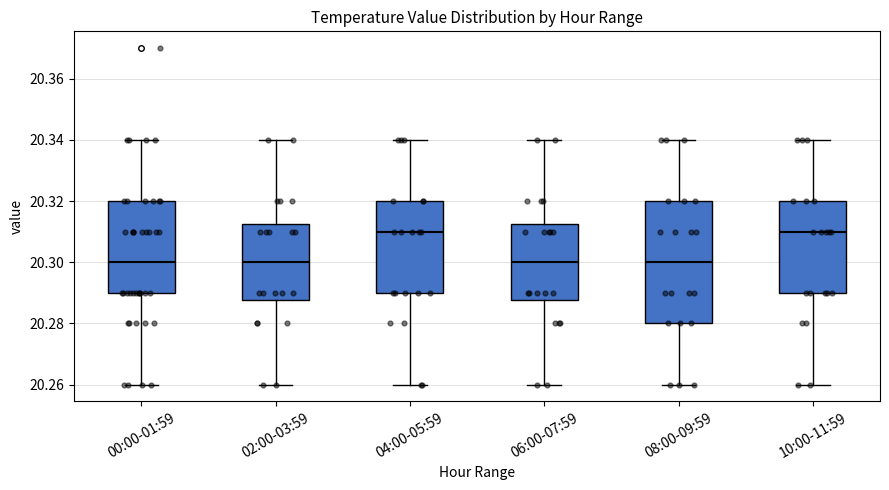

Reading left to right, transcribe this box plot: for each box, give where its median line is, the range the box spans, and where its two whiskers end, as read against the y-axis. The values are not printed on the chart, so give them approximately, as read against the axis.

00:00-01:59: median 20.300, box 20.290 to 20.320, whiskers 20.260 to 20.340
02:00-03:59: median 20.300, box 20.288 to 20.312, whiskers 20.260 to 20.340
04:00-05:59: median 20.310, box 20.290 to 20.320, whiskers 20.260 to 20.340
06:00-07:59: median 20.300, box 20.288 to 20.312, whiskers 20.260 to 20.340
08:00-09:59: median 20.300, box 20.280 to 20.320, whiskers 20.260 to 20.340
10:00-11:59: median 20.310, box 20.290 to 20.320, whiskers 20.260 to 20.340